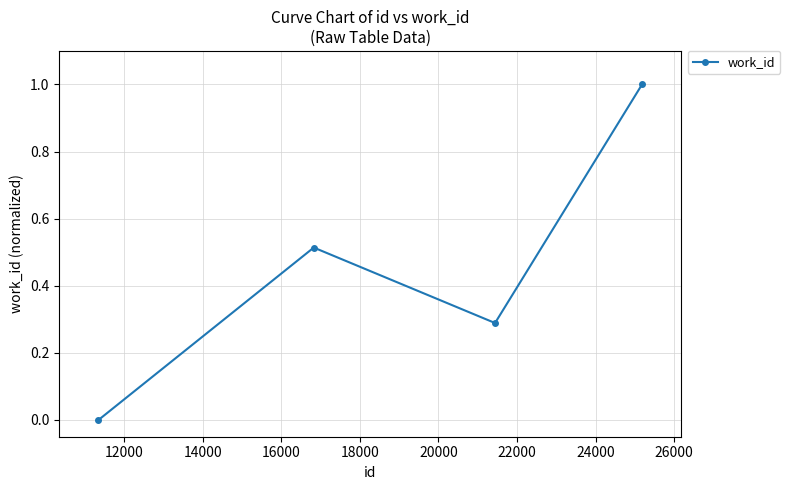

How many values are between 0 and 1?

4